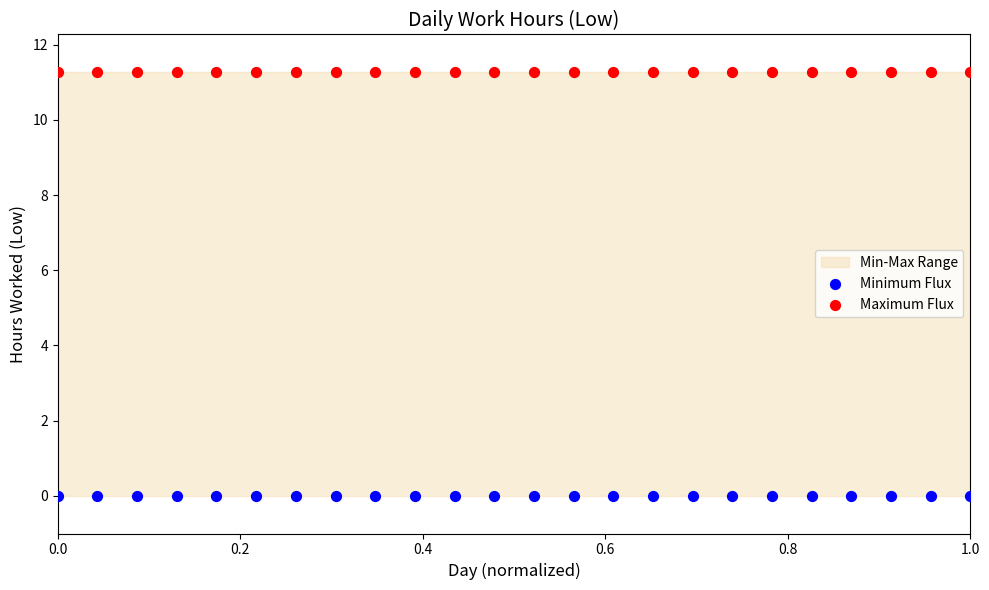

Which series reaches the maximum Y coordinate?

Maximum Flux